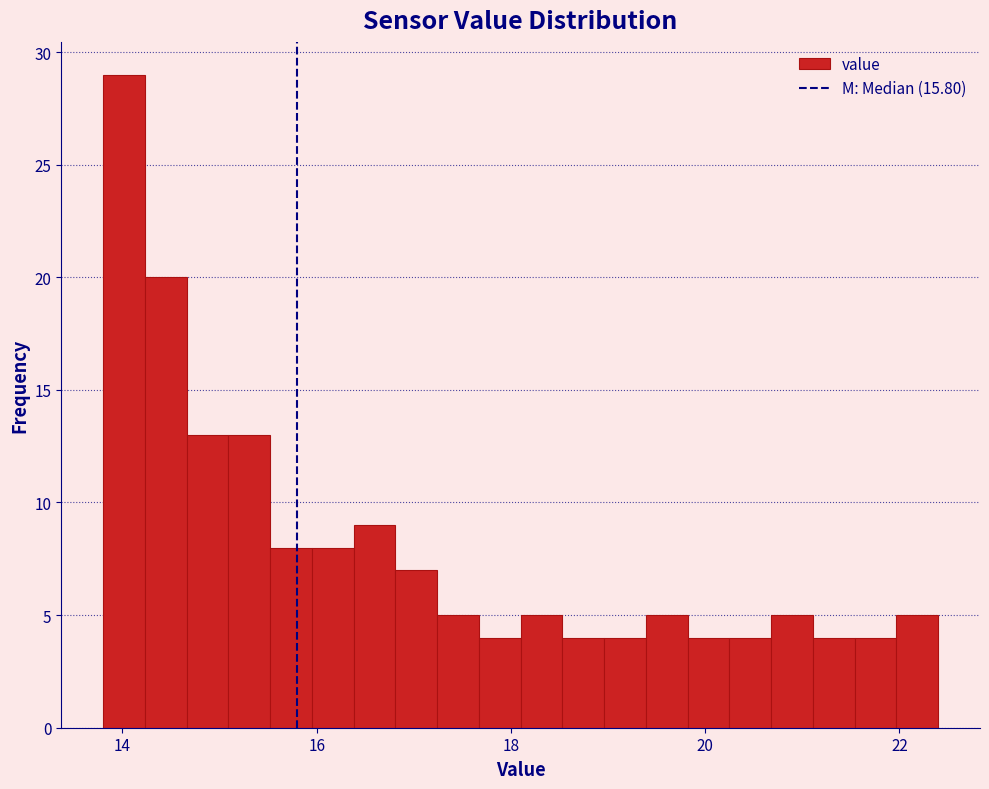

Around what value on the x-axis is the tallest bar? Give the approximate position of its centre, as read against the axis.

14.0